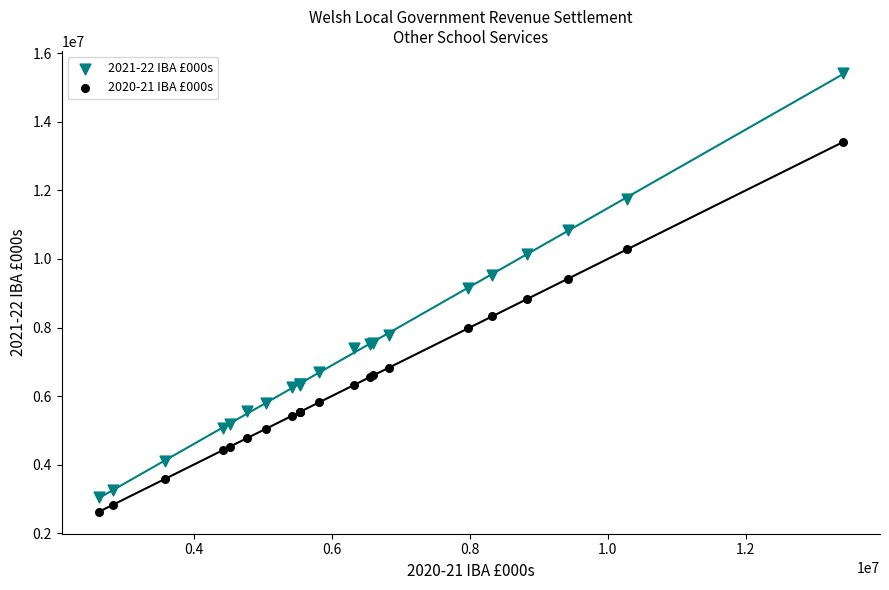

Which series contains the lowest Y value?

2020-21 IBA £000s